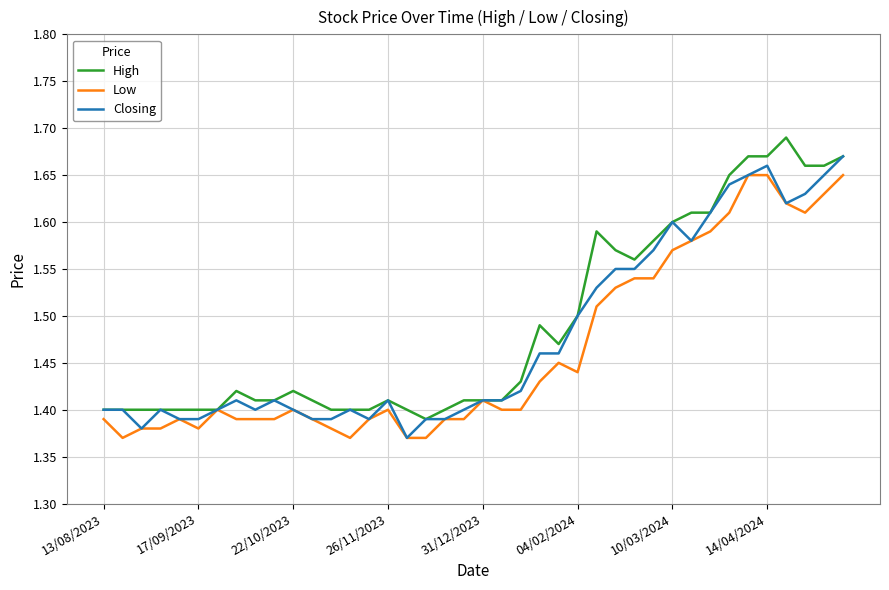

Rank the series by their maximum value, from highest to lowest.

High, Closing, Low